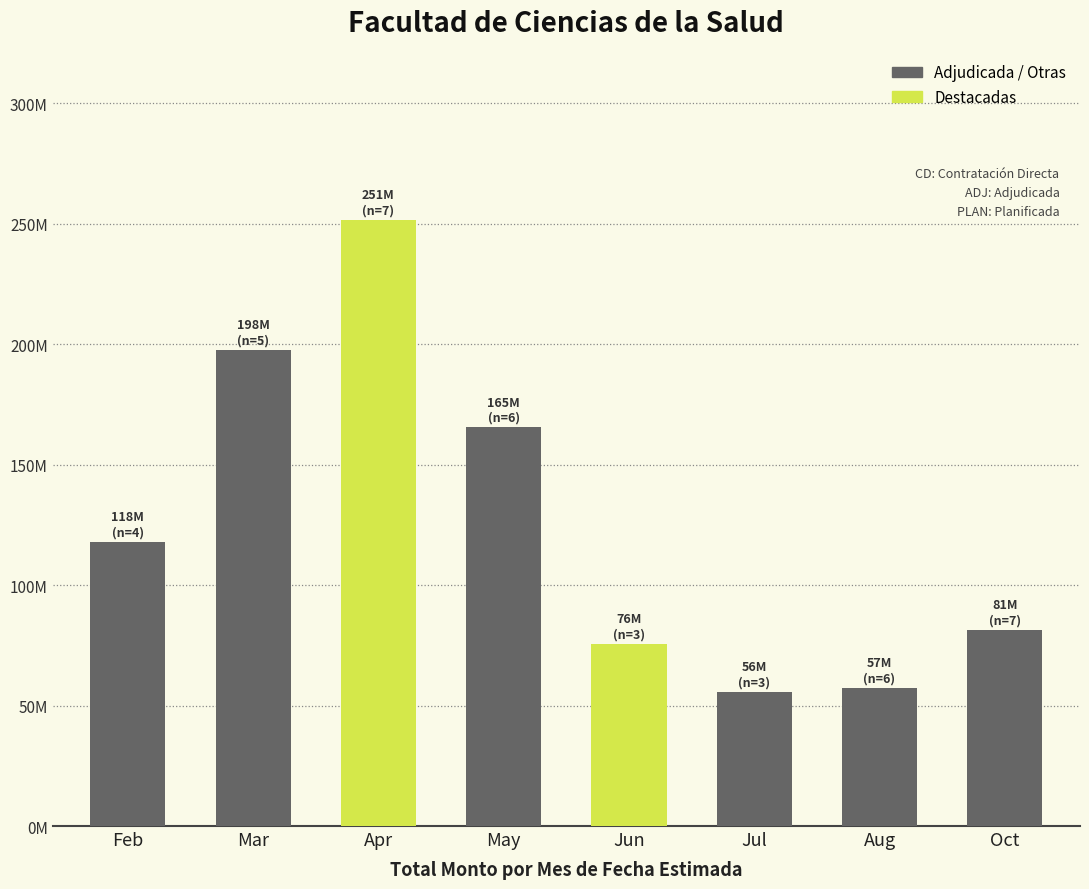

Does the chart contain any negative values?

No